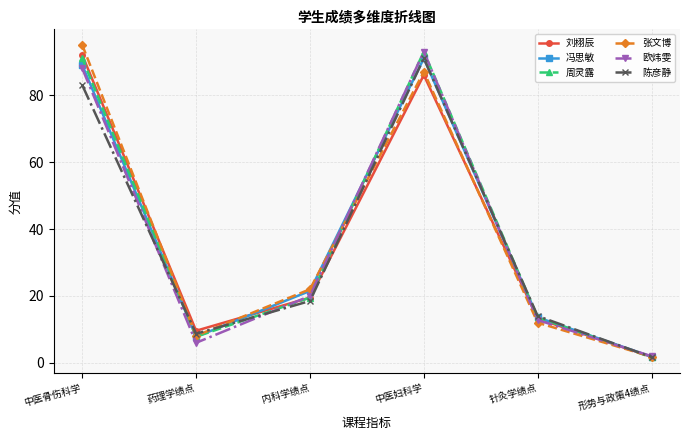

List the labels in order of 欧炜雯 value, smallest first.

形势与政策4绩点, 药理学绩点, 针灸学绩点, 内科学绩点, 中医骨伤科学, 中医妇科学